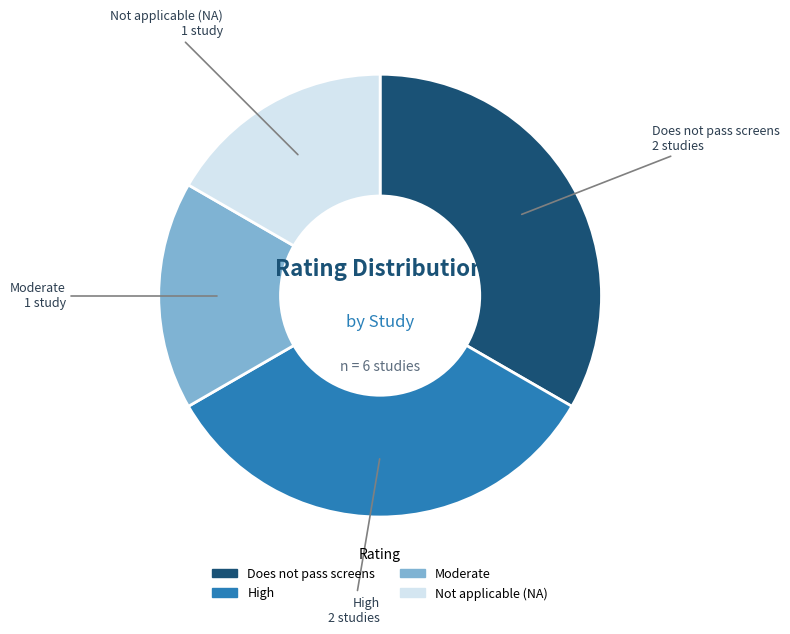

Is there a majority slice in this chart?

No